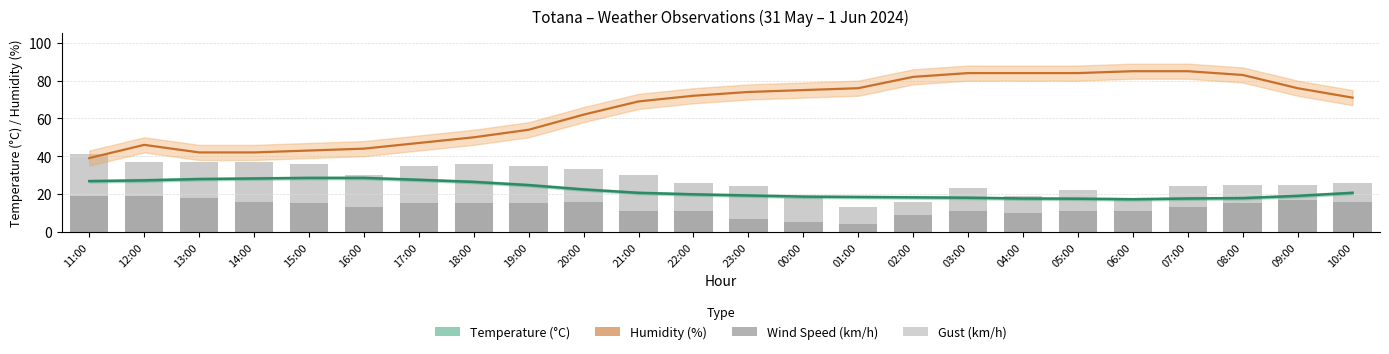

Rank the categories by Humidity (%) value from lowest to highest.

11:00, 13:00, 14:00, 15:00, 16:00, 12:00, 17:00, 18:00, 19:00, 20:00, 21:00, 10:00, 22:00, 23:00, 00:00, 01:00, 09:00, 02:00, 08:00, 03:00, 04:00, 05:00, 06:00, 07:00